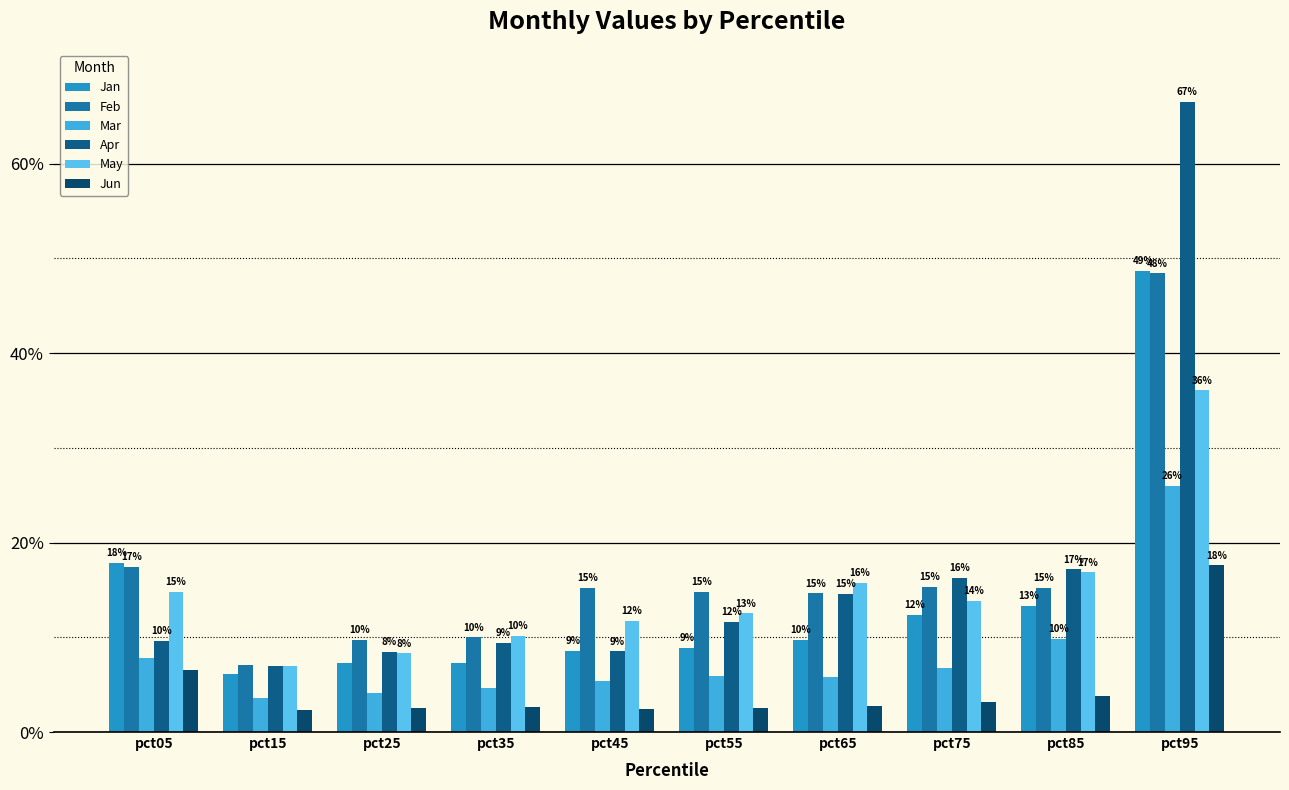

What is the approximate value of Feb at pct45?

0.2